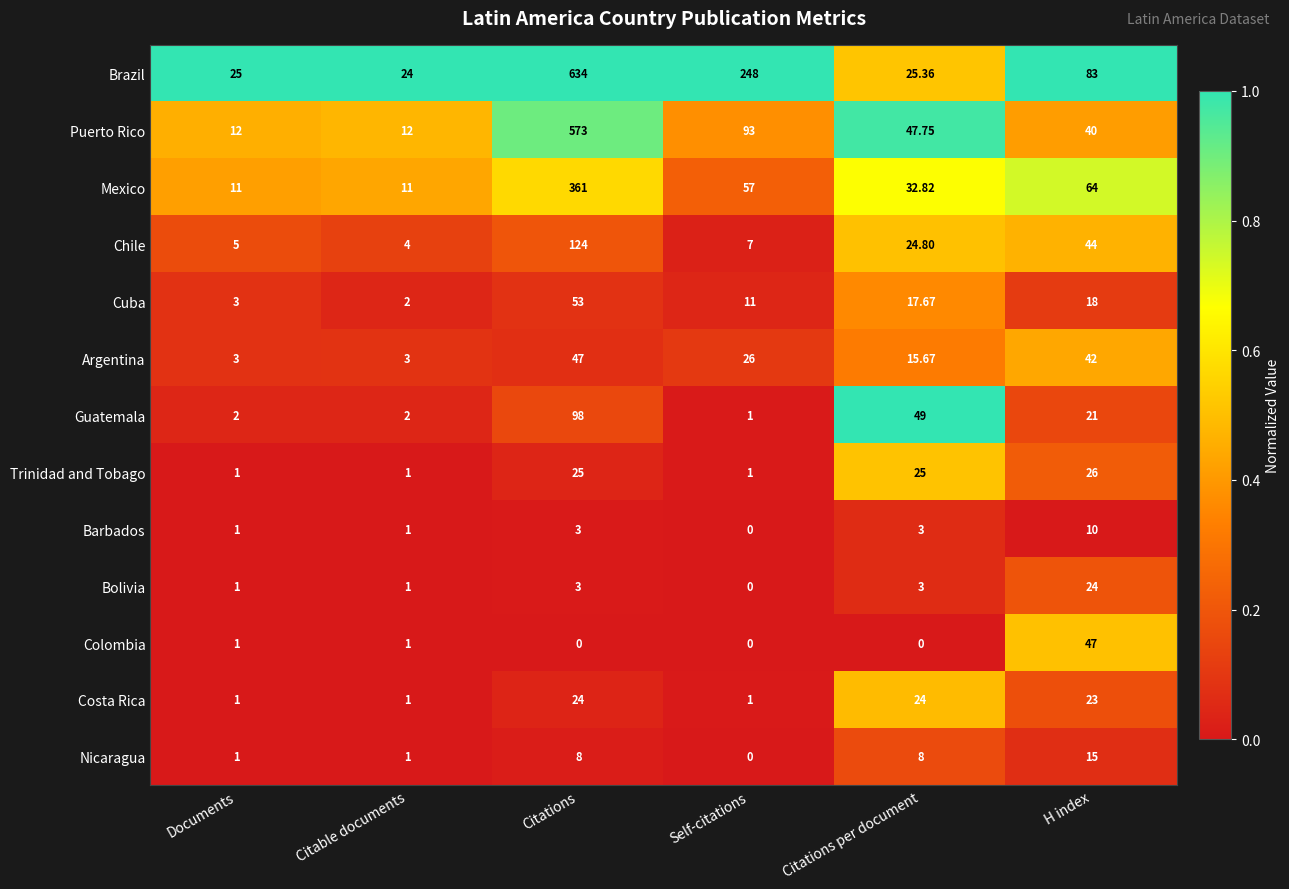

How many data points does each series have?

6